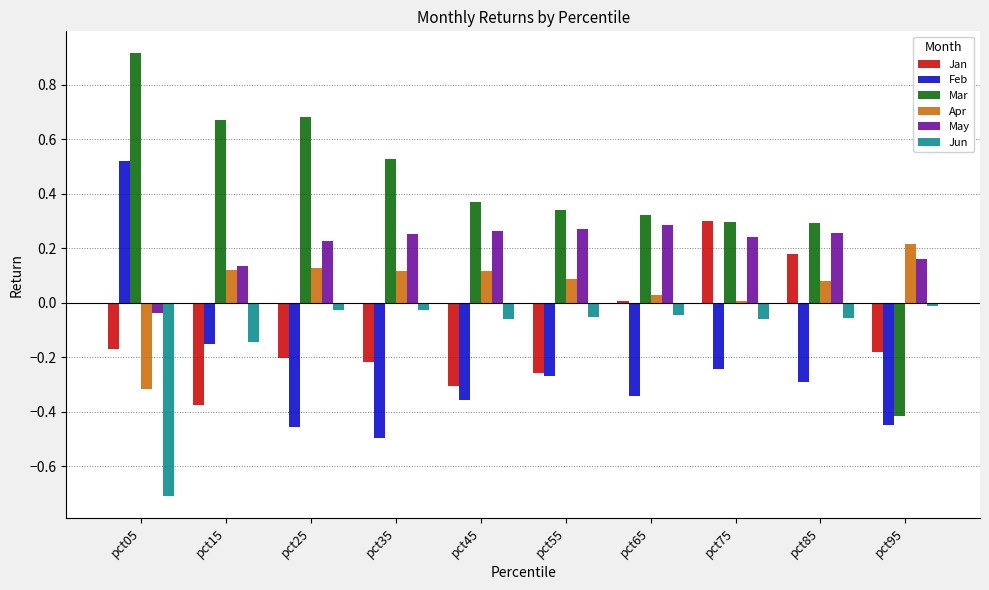

The value of Apr at pct95 is 0.2. True or false?

True